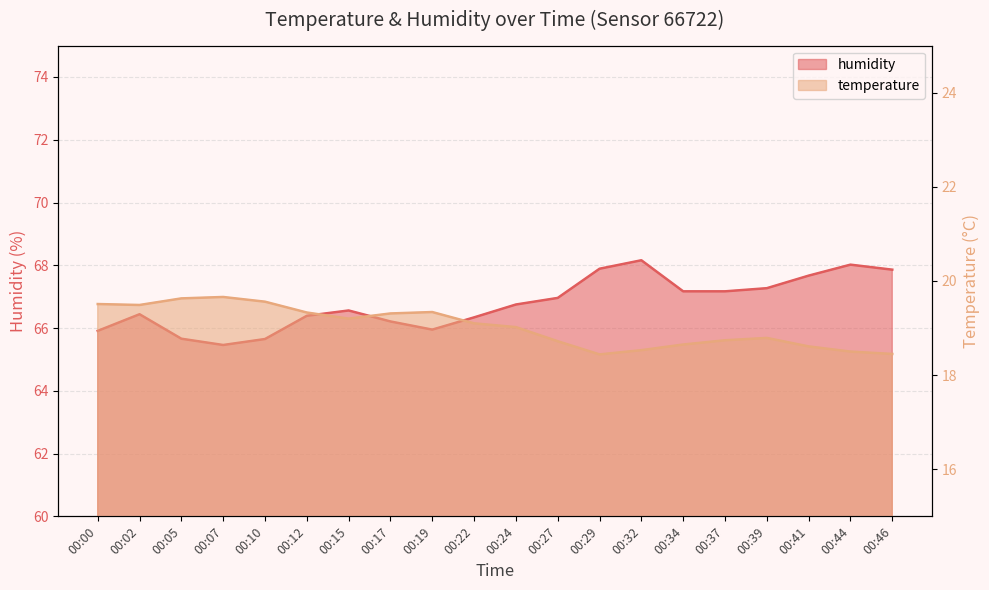

Rank the series by their maximum value, from lowest to highest.

temperature, humidity